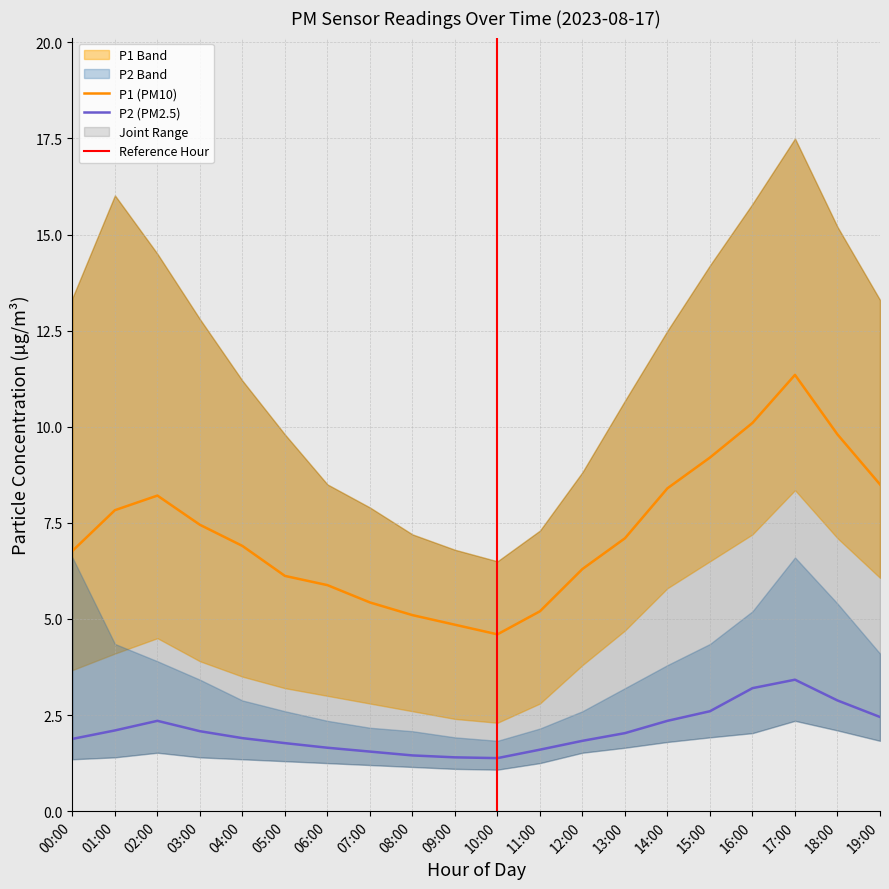

The P2_lower series shows 1.1 at 09:00. True or false?

True